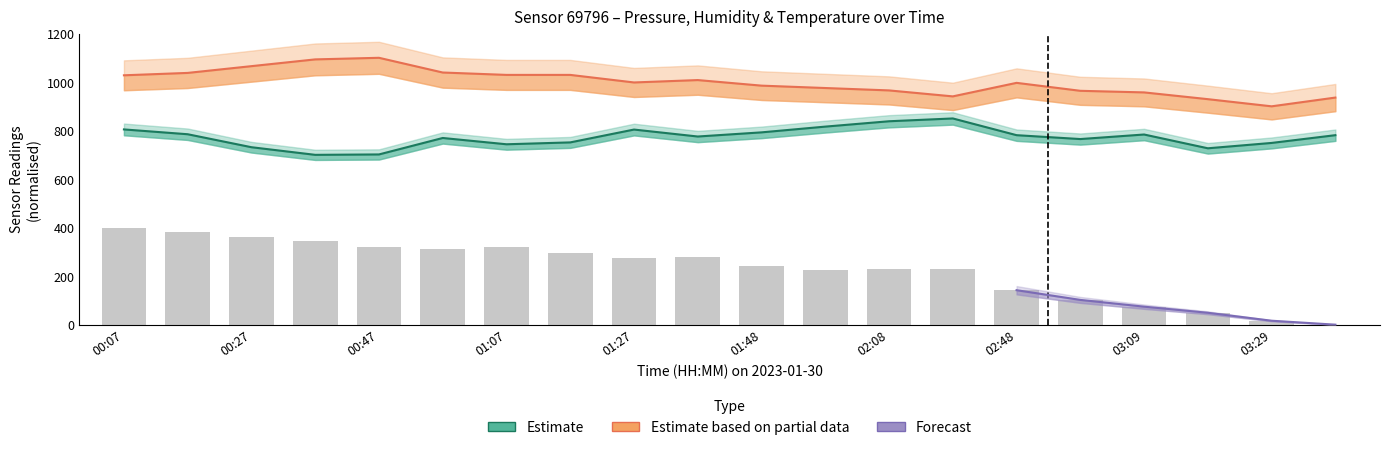

Is the value of temperature at 00:07 greater than the value of pressure at 03:39?

Yes